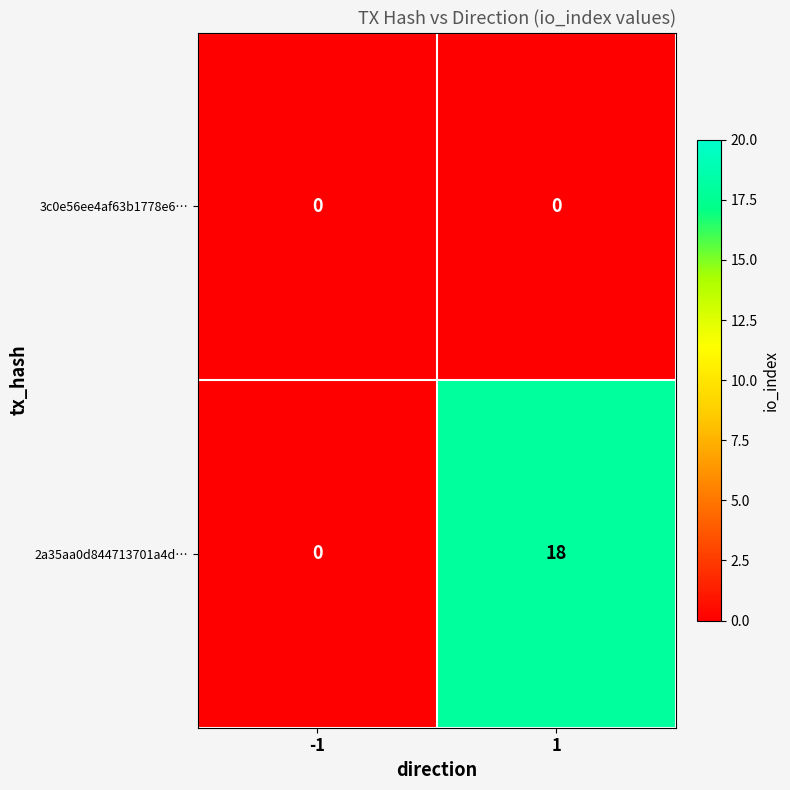

What is the total value across all series at 1?

18